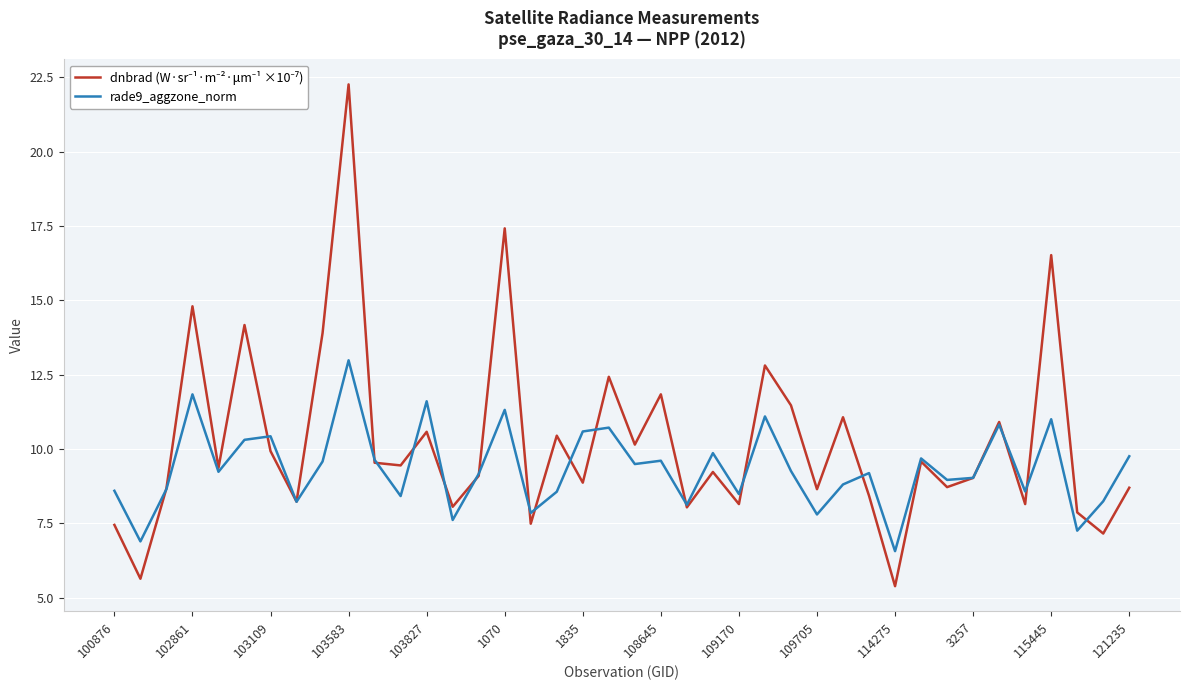

Where does the rade9_aggzone_norm series first go above 9?

102861